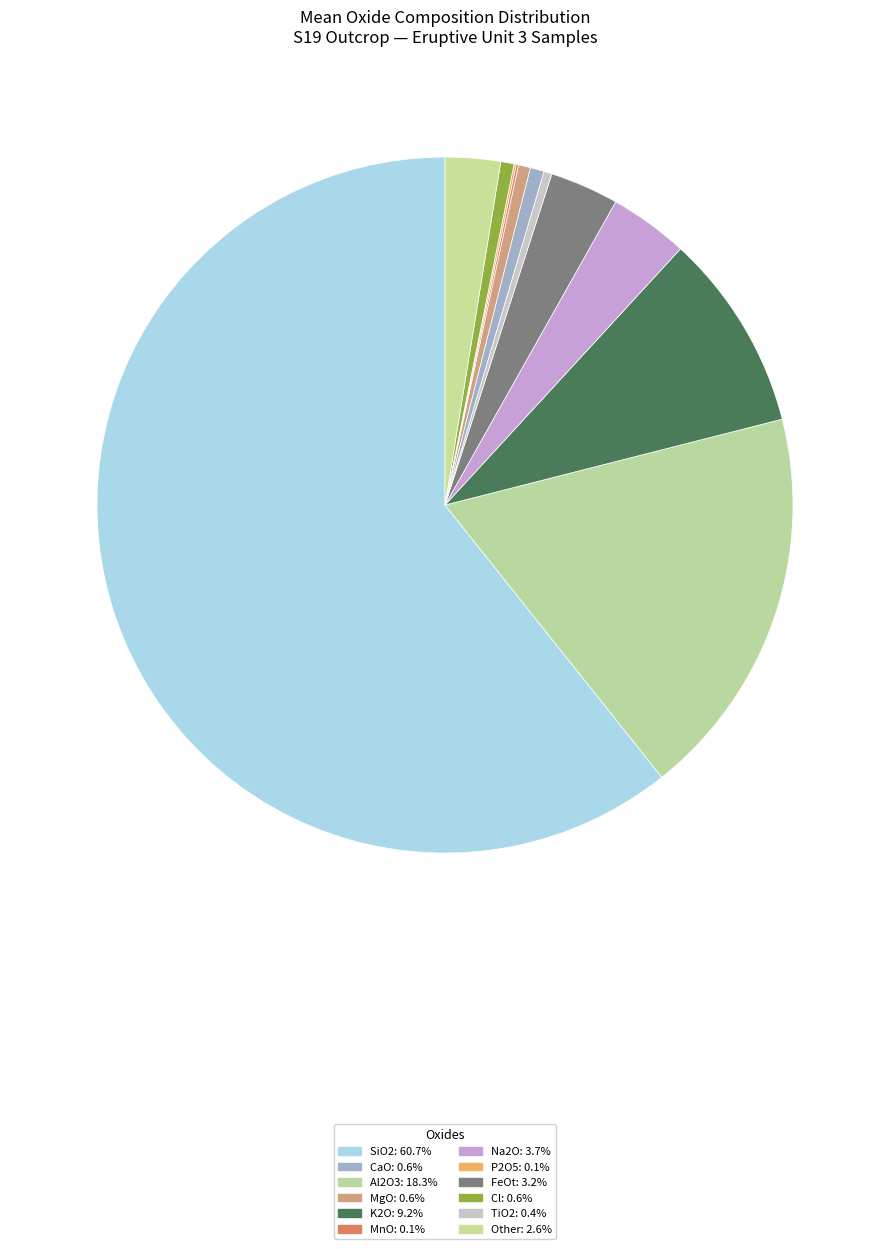

To the nearest percent, what is the average slice percentage?

8%